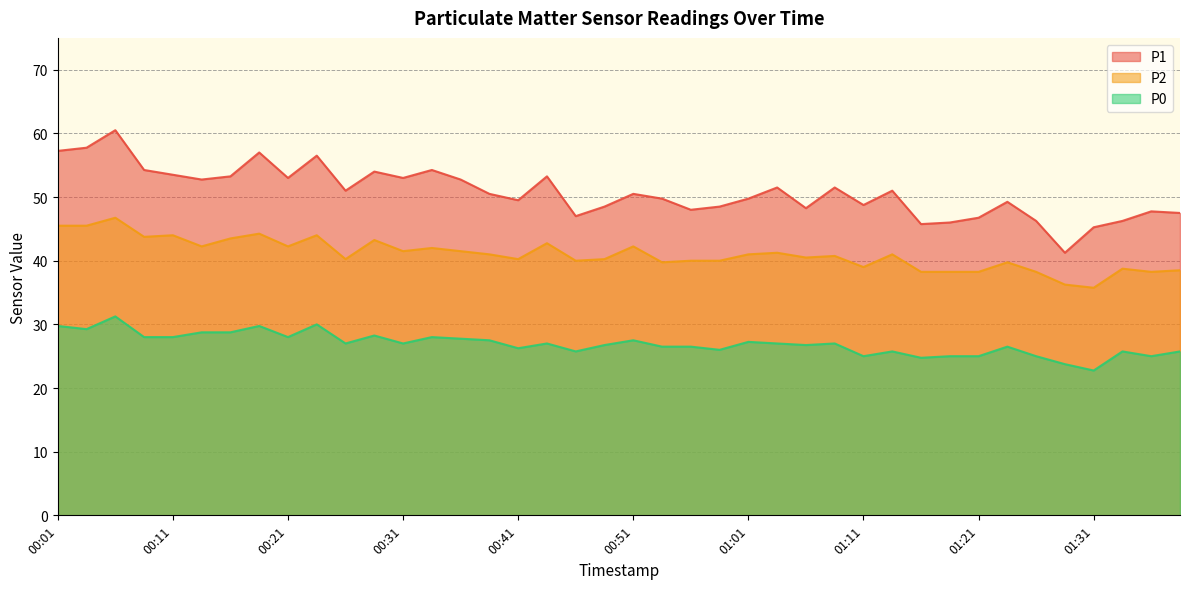

What is the maximum value for P2?

46.8